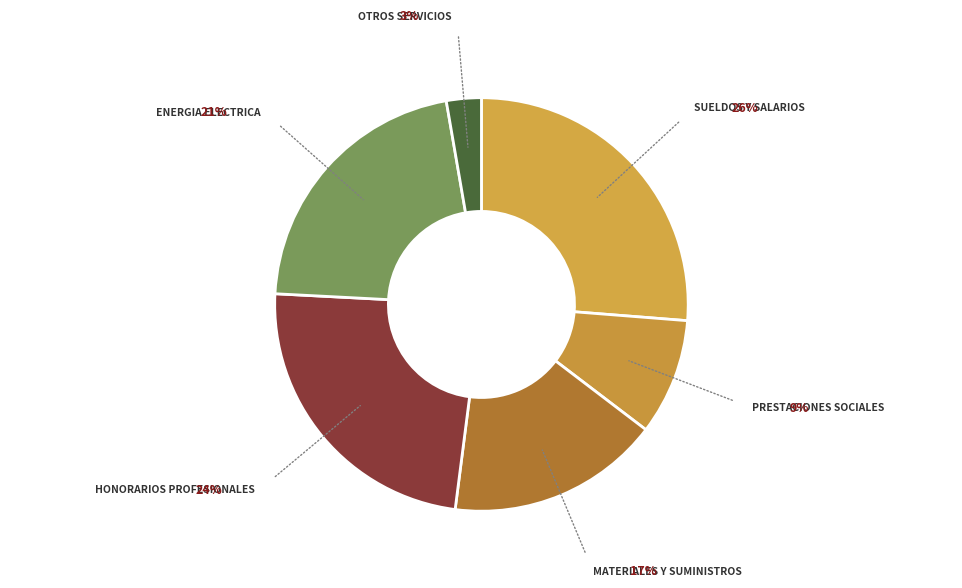

How many segments does this pie chart have?

6